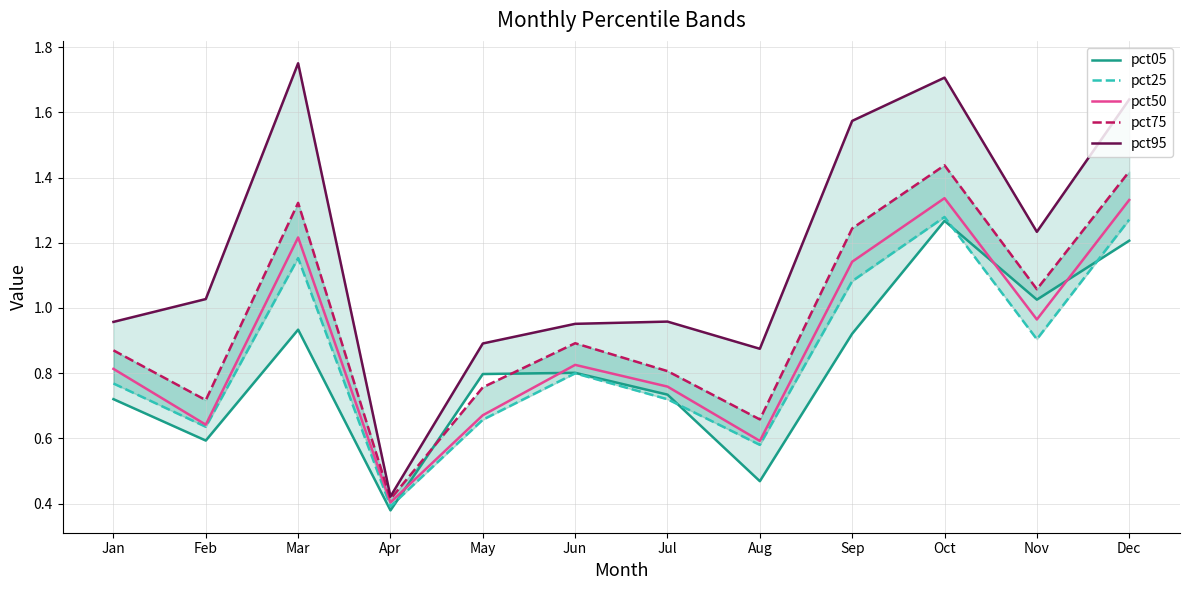

In pct75, how many points are higher than both neighbors (excluding endpoints)?

3